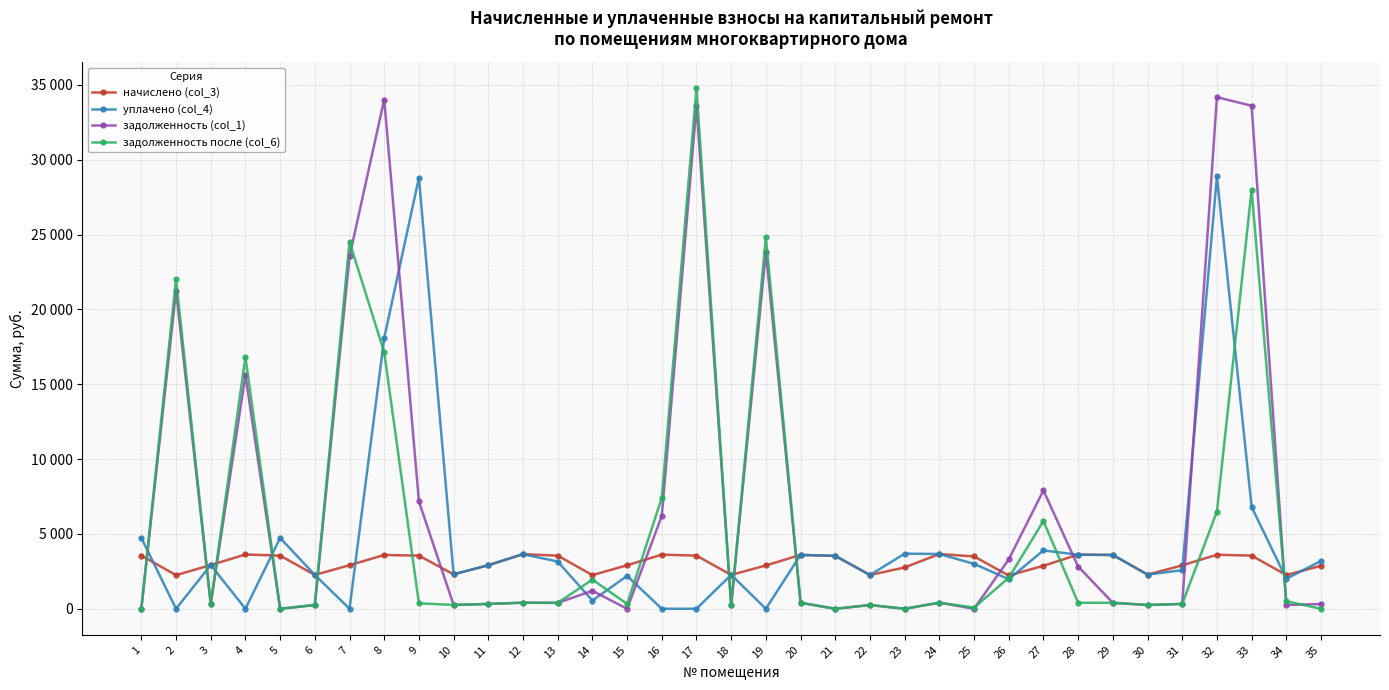

True or false: уплачено (col_4) and задолженность (col_1) intersect in this chart.

True